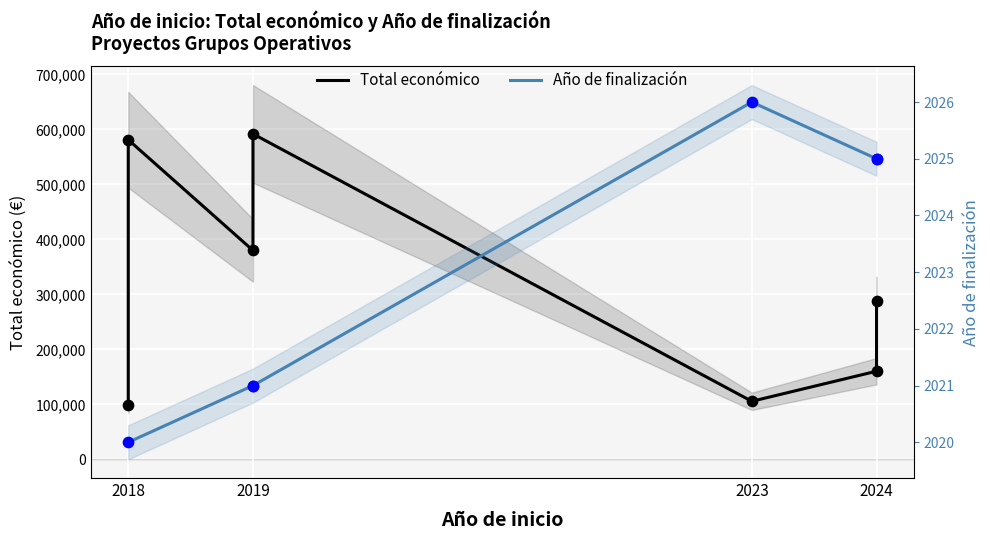

Which series has the widest spread of Y values?

Total económico